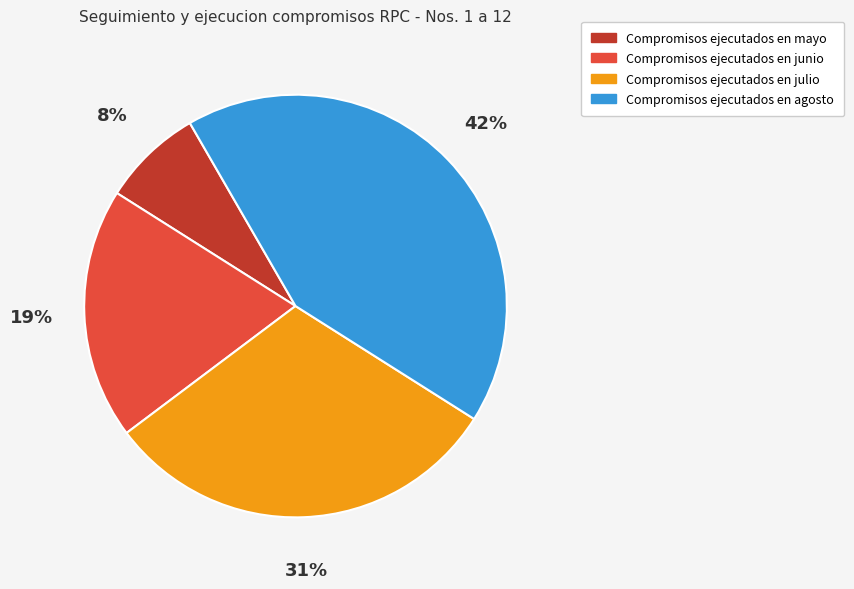

How many segments does this pie chart have?

4